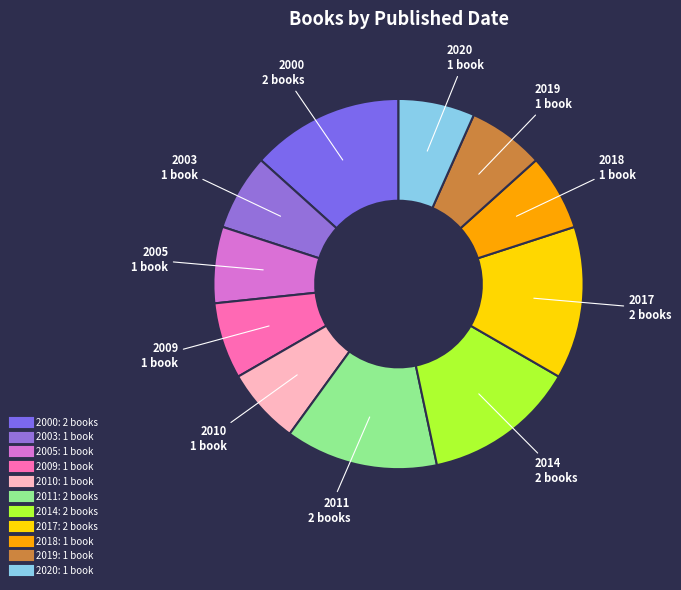

Is there a majority slice in this chart?

No